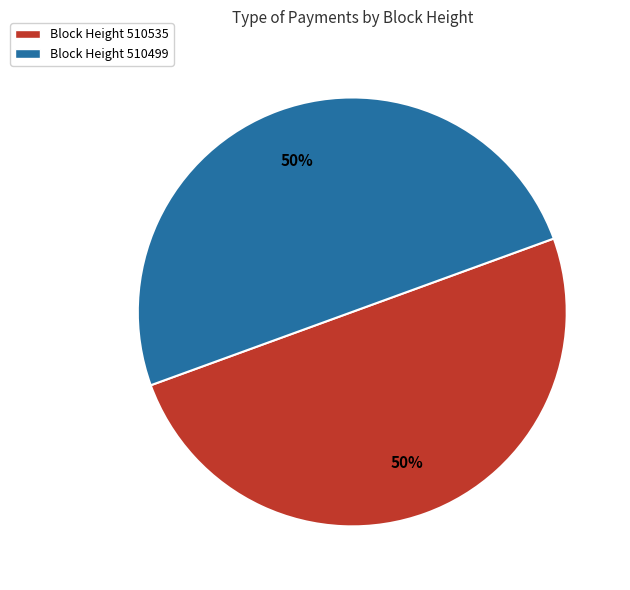

Is it true that Block Height 510535 is 50% of the pie?

True